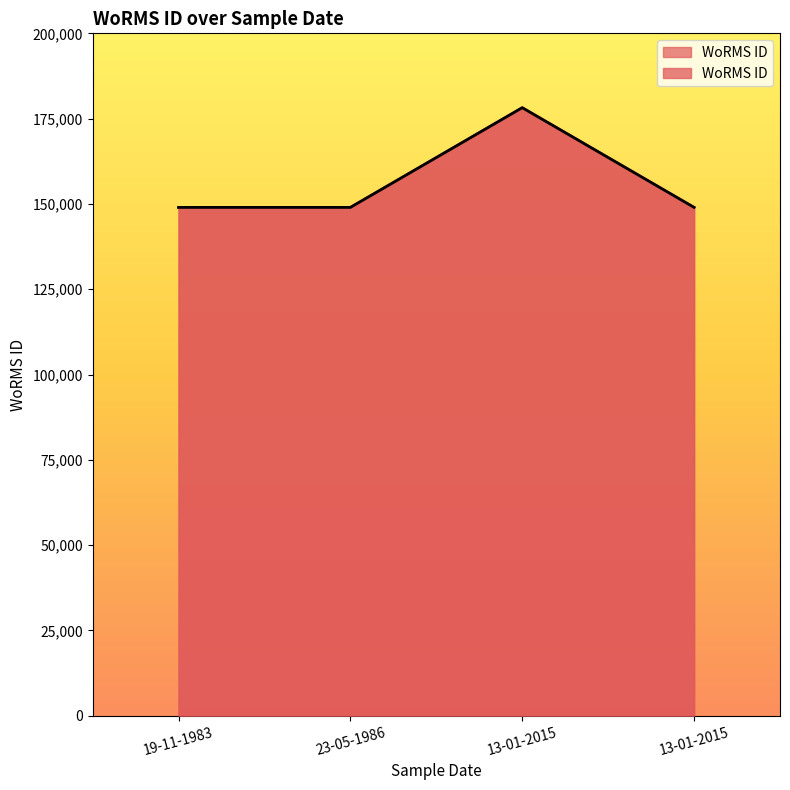

Count the number of categories in the chart.

4